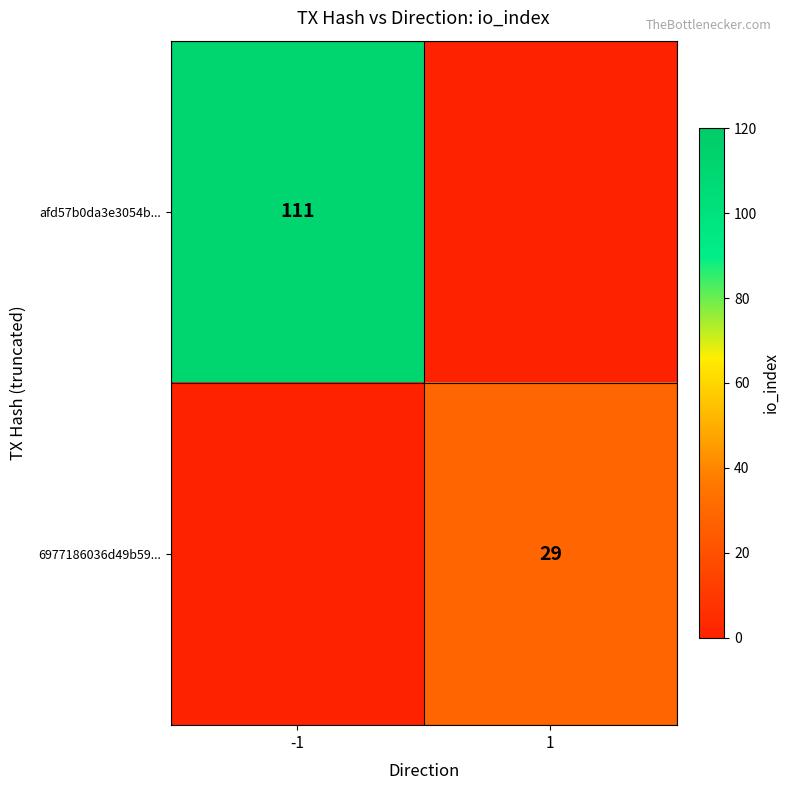

Rank the series by their average value, from highest to lowest.

afd57b0da3e3054b..., 6977186036d49b59...